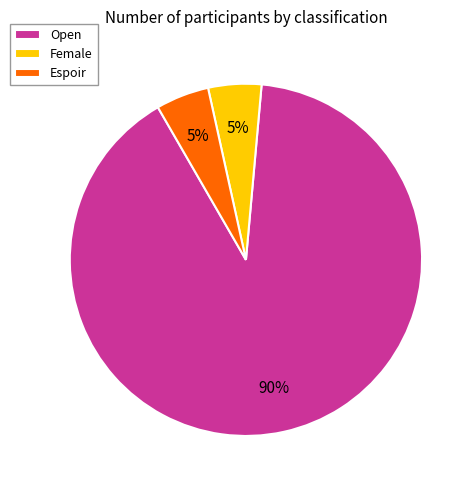

To the nearest percent, what is the difference between the largest and smallest slice percentages?

85%